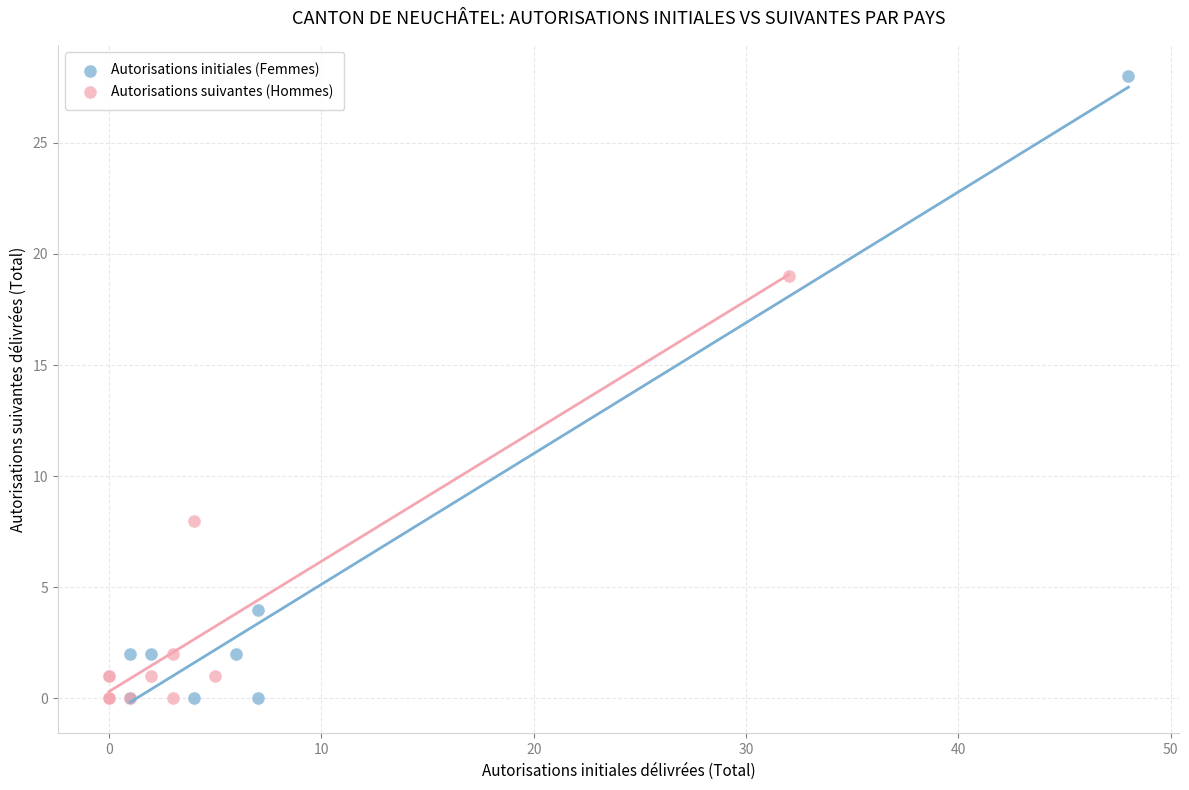

Which series has the largest Y range (max minus min)?

Autorisations initiales (Femmes)